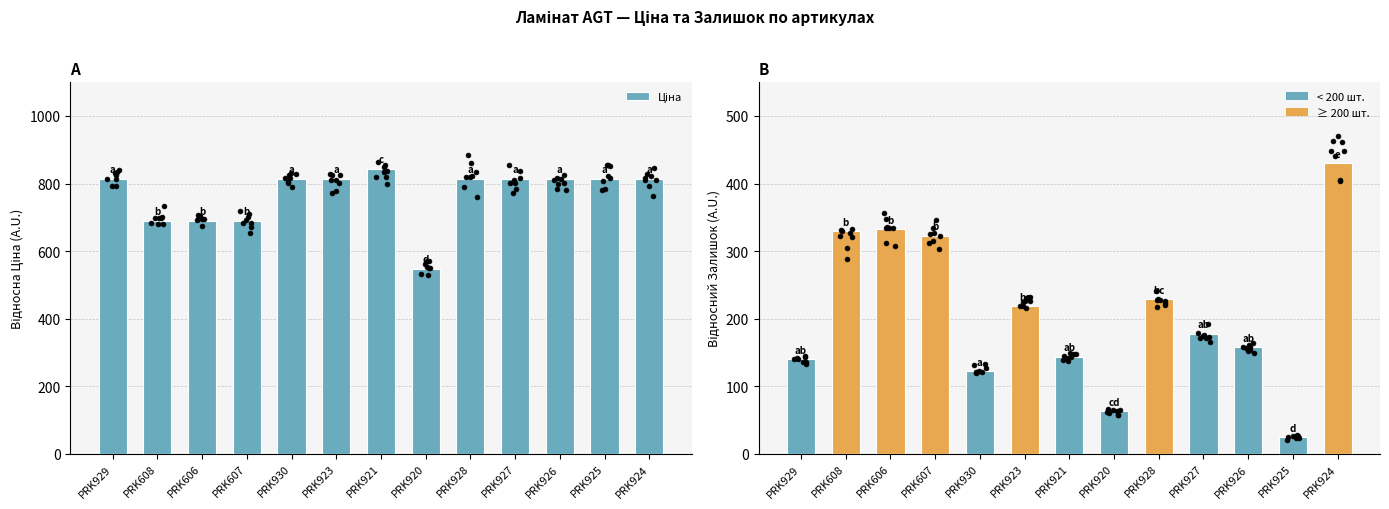

Is the value of Залишок at PRK930 greater than the value of Ціна at PRK929?

No